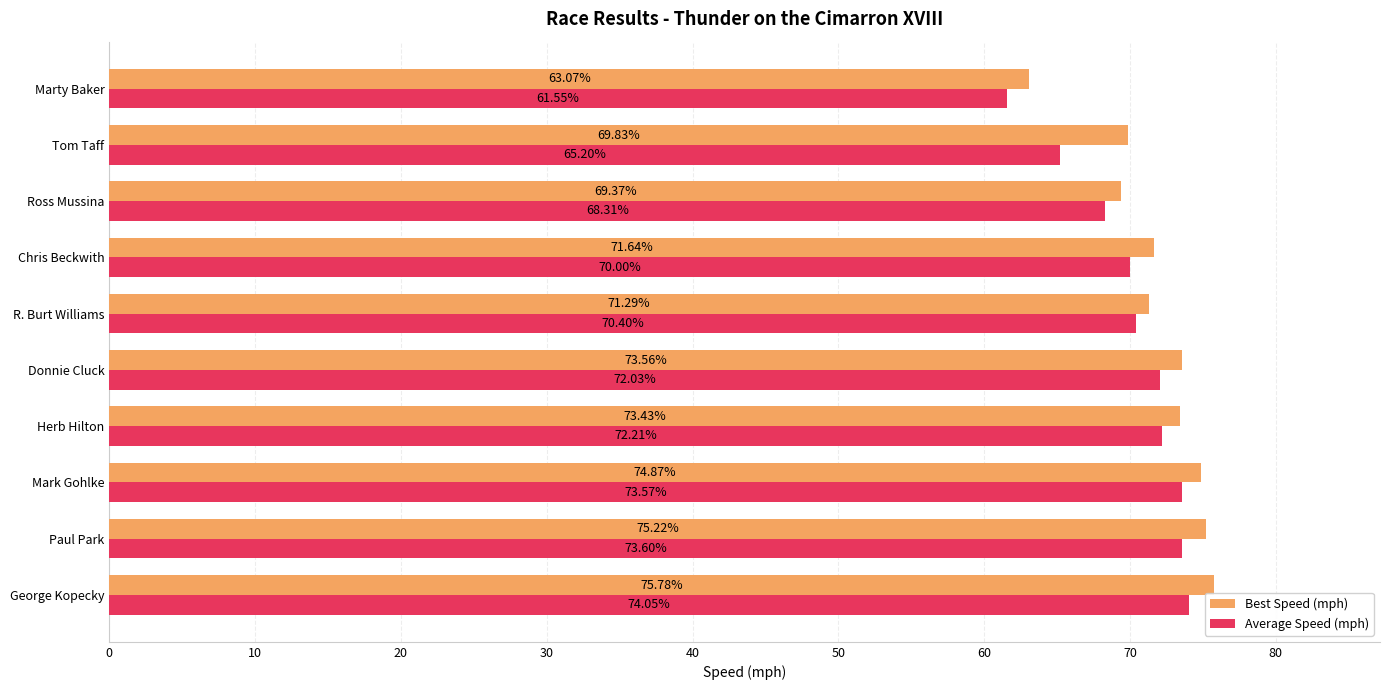

What is the difference between the highest and lowest values at Tom Taff?

4.6